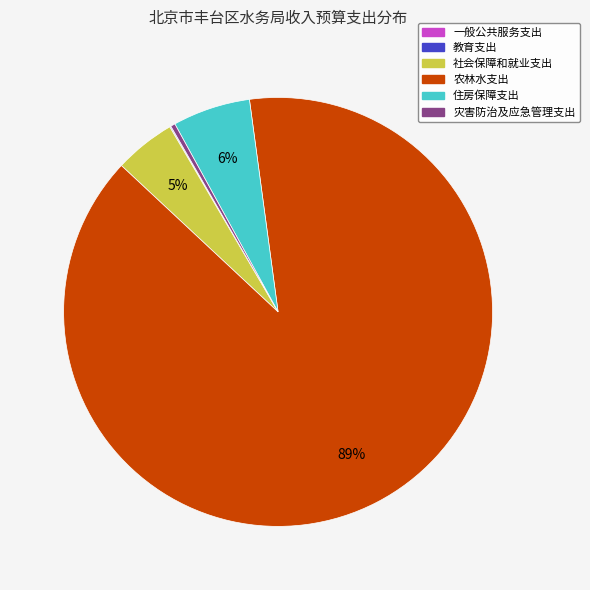

Is it true that 农林水支出 is 99% of the pie?

False